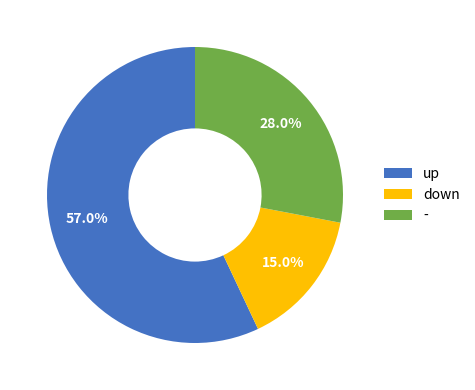

Is the sum of down and - greater than half?

No